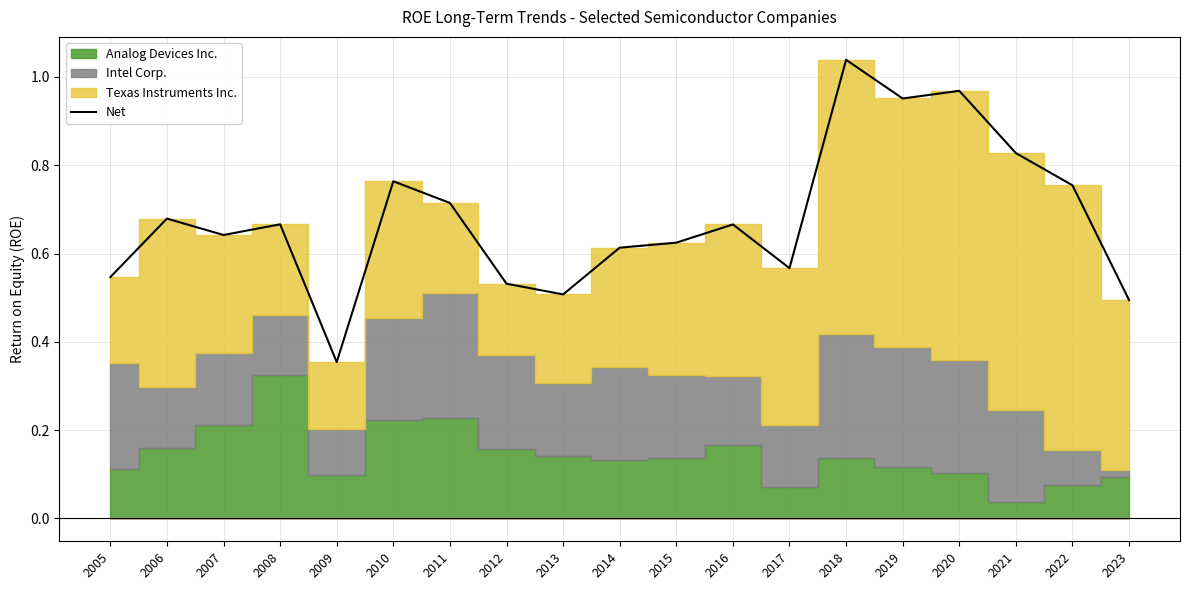

What is the difference between the second highest and second lowest values?

0.5